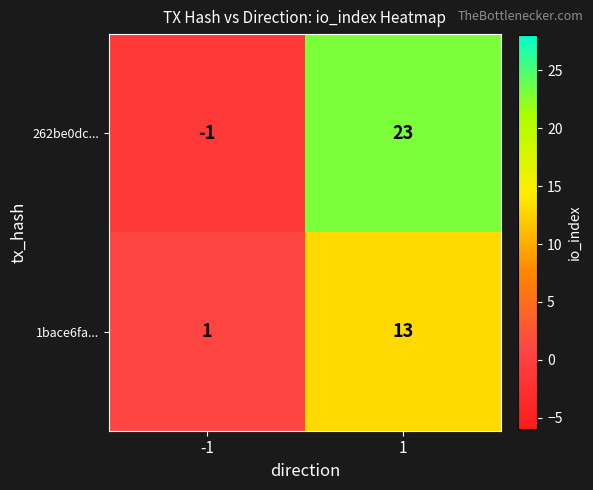

The value of 262be0dc... at -1 is -1. True or false?

True